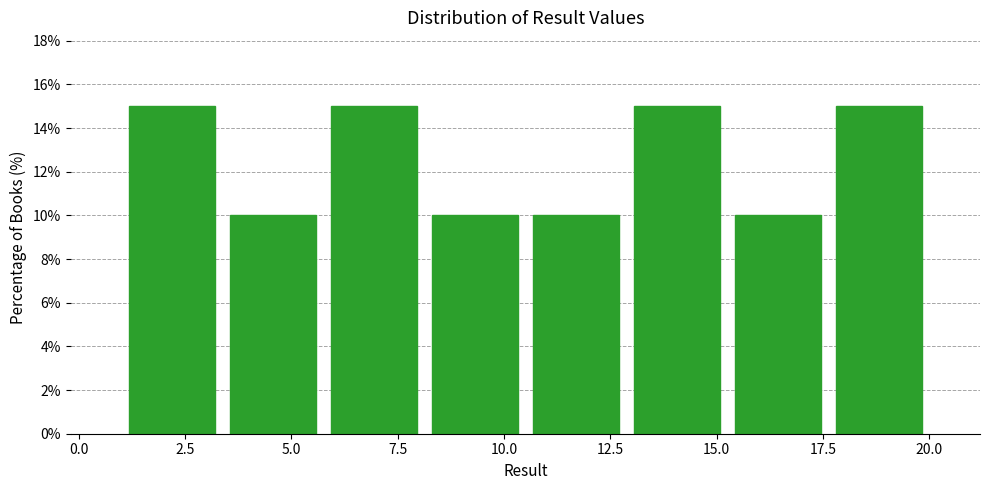

Reading left to right, transcribe this chart: for each bar, give the range it covers on the x-axis and its height. Neither the bar edges nor the heights are printed on the chart, so give them approximately, as read against the axes.

1.0 to 3.5: 15
3.5 to 6.0: 10
6.0 to 8.0: 15
8.0 to 10.5: 10
10.5 to 13.0: 10
13.0 to 15.5: 15
15.5 to 17.5: 10
17.5 to 20.0: 15